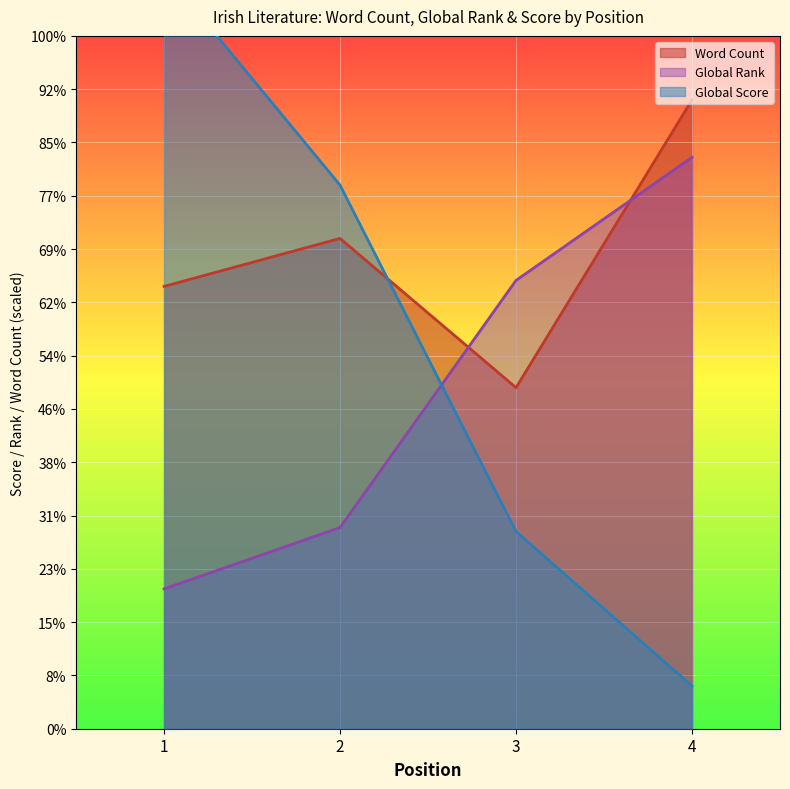

How many data points in Word Count are above 92000?

1